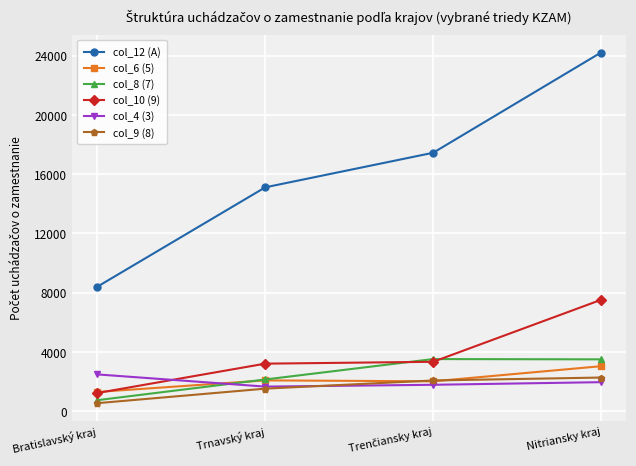

What is the value of the col_8 (7) point at the 4th from the left?

3508